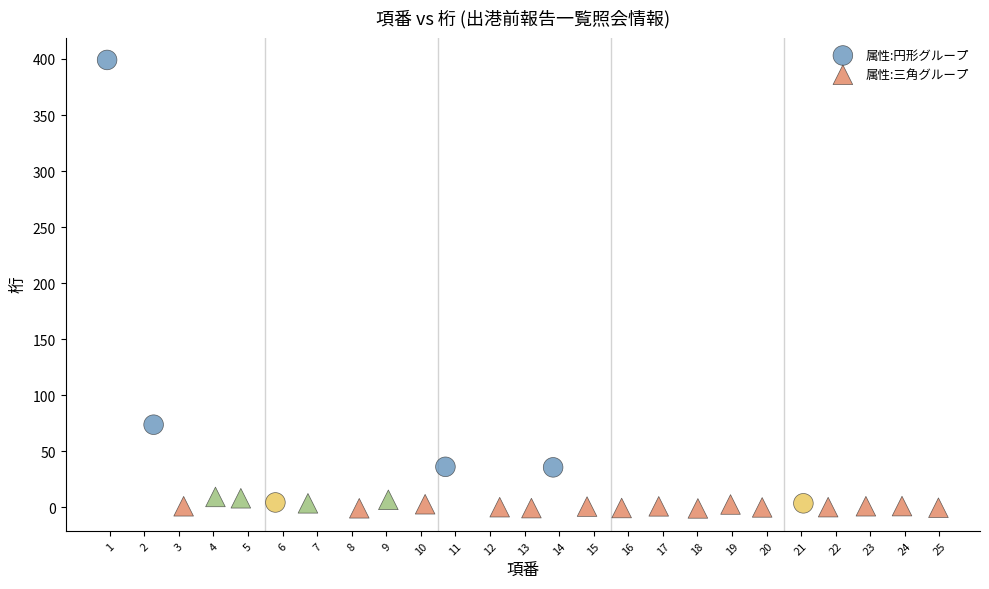

Which series has the largest Y range (max minus min)?

属性:円形グループ